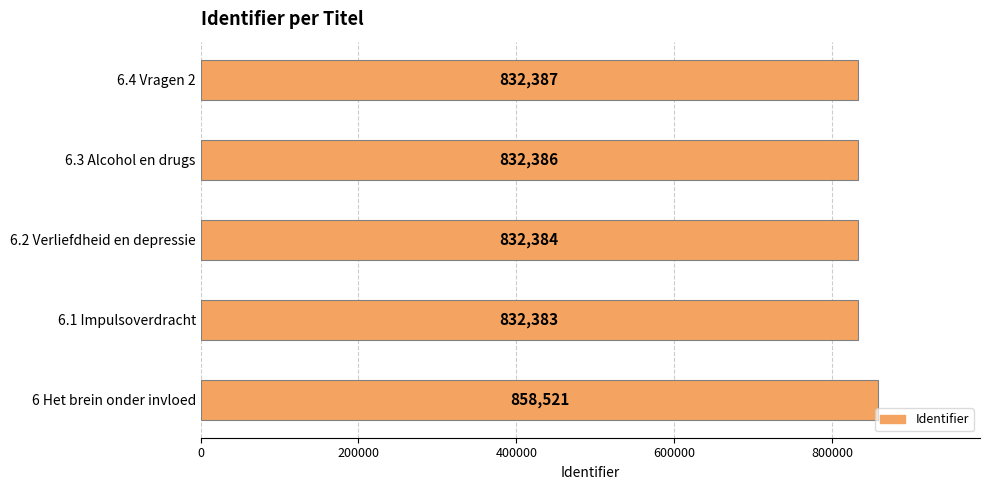

Reading bottom to top, list all the values displayed in this chart.

858521	832383	832384	832386	832387